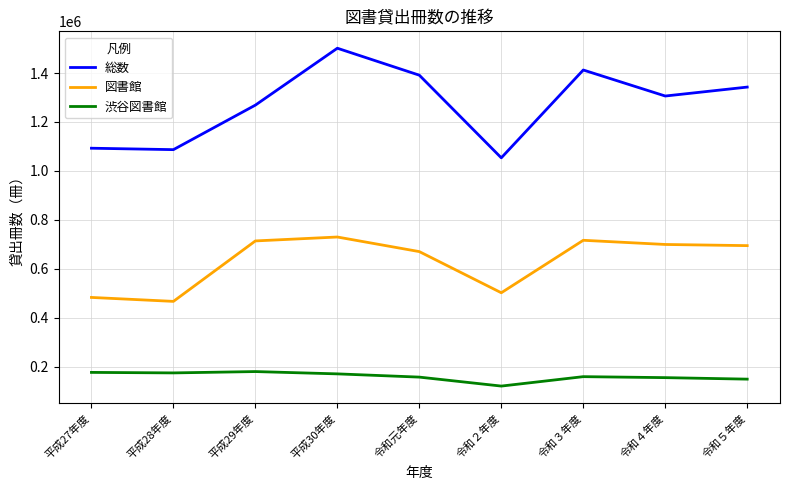

At how many categories does at least one series exceed 1011949?

9